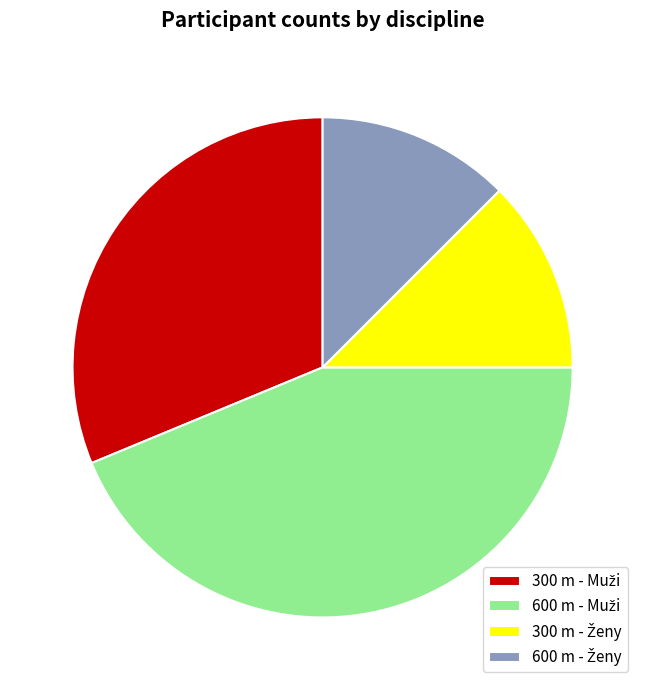

Does any single category account for the majority?

No